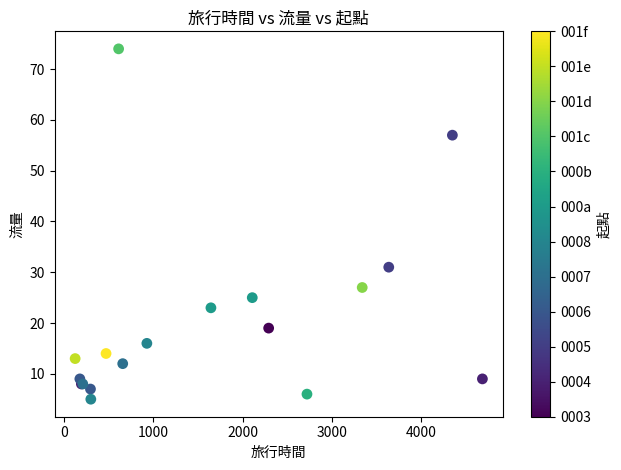

What Y value in the scatter plot is closest to 39?

31